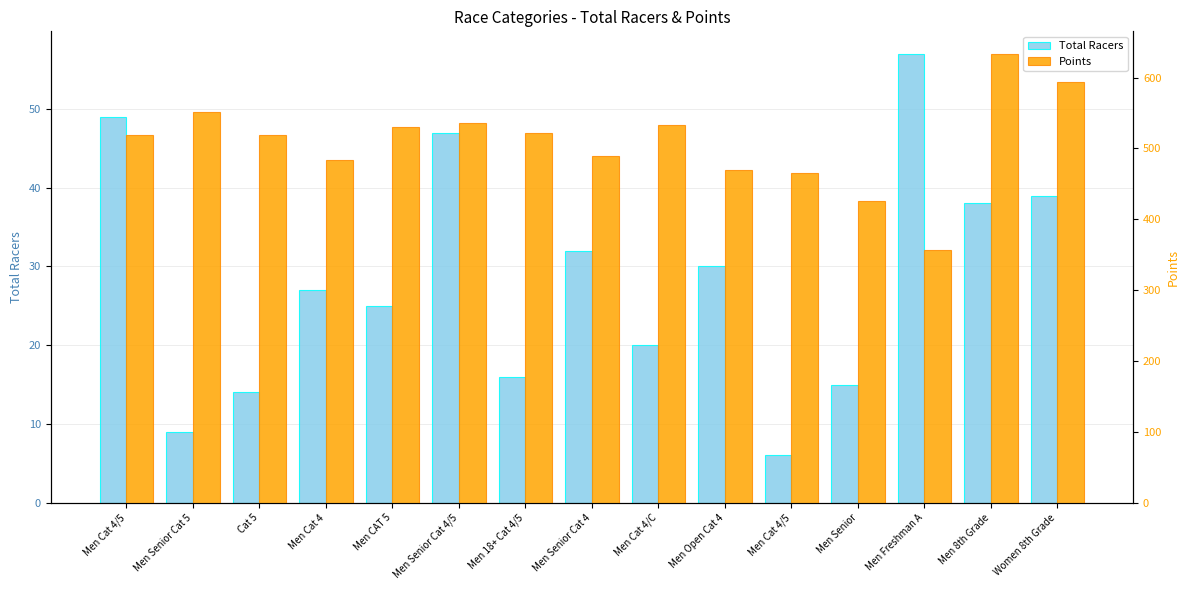

What is the value of the Total Racers bar at the 10th from the left?

30.0